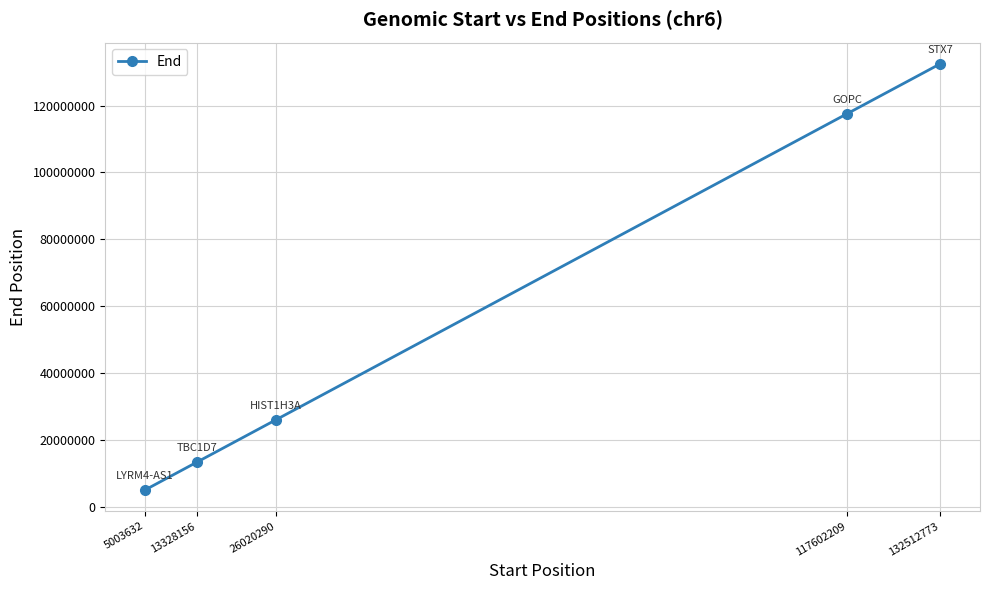

What is the difference between the values at 117602209 and 26020290?

91581919